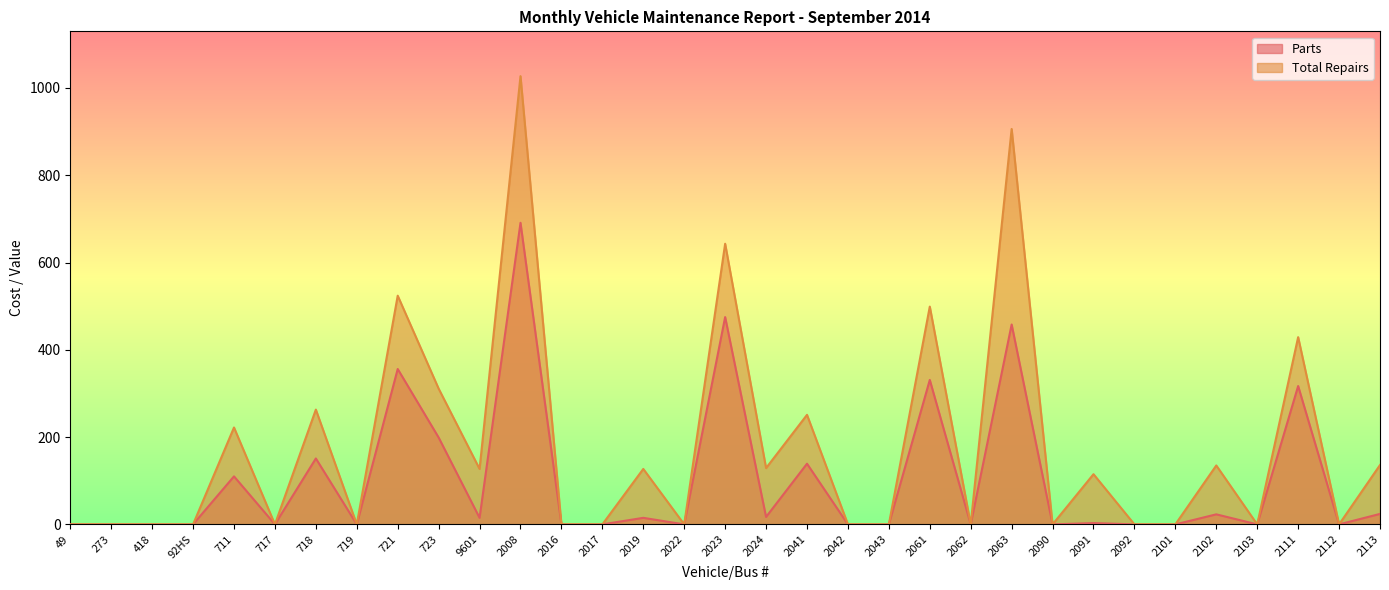

The Total Repairs series shows 0 at 2062. True or false?

True